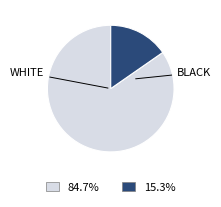

Is there any slice that represents more than half of the pie?

Yes